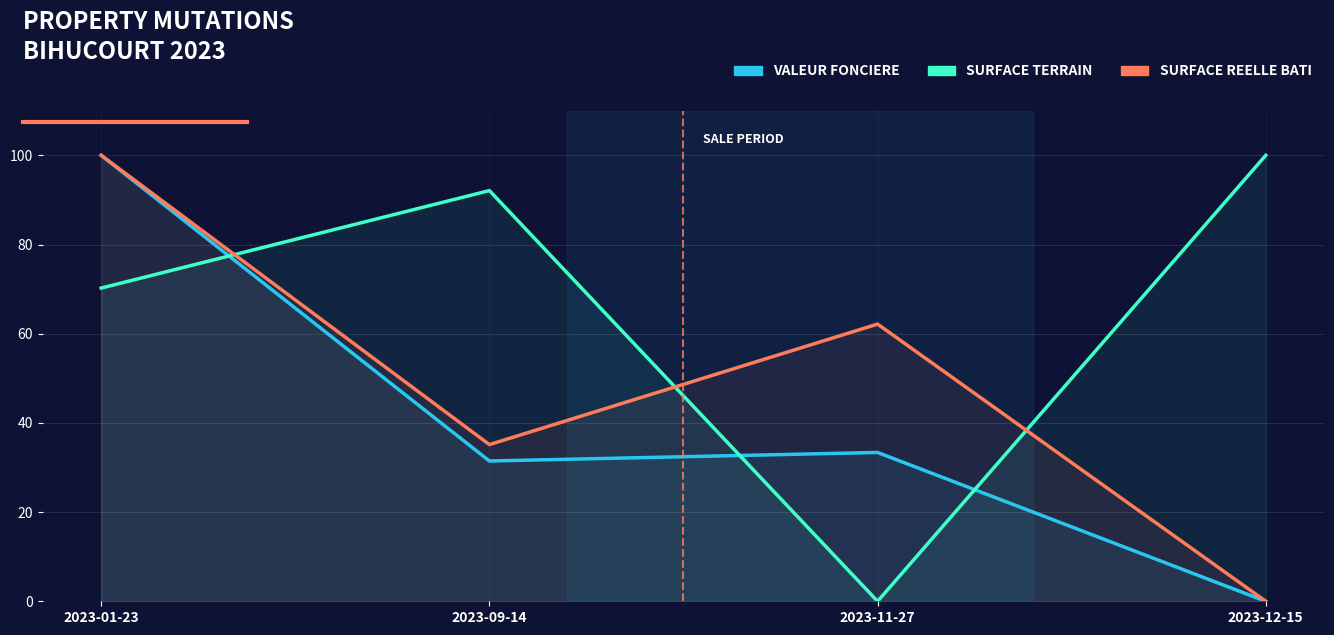

Which label corresponds to the largest value in the chart?

2023-01-23